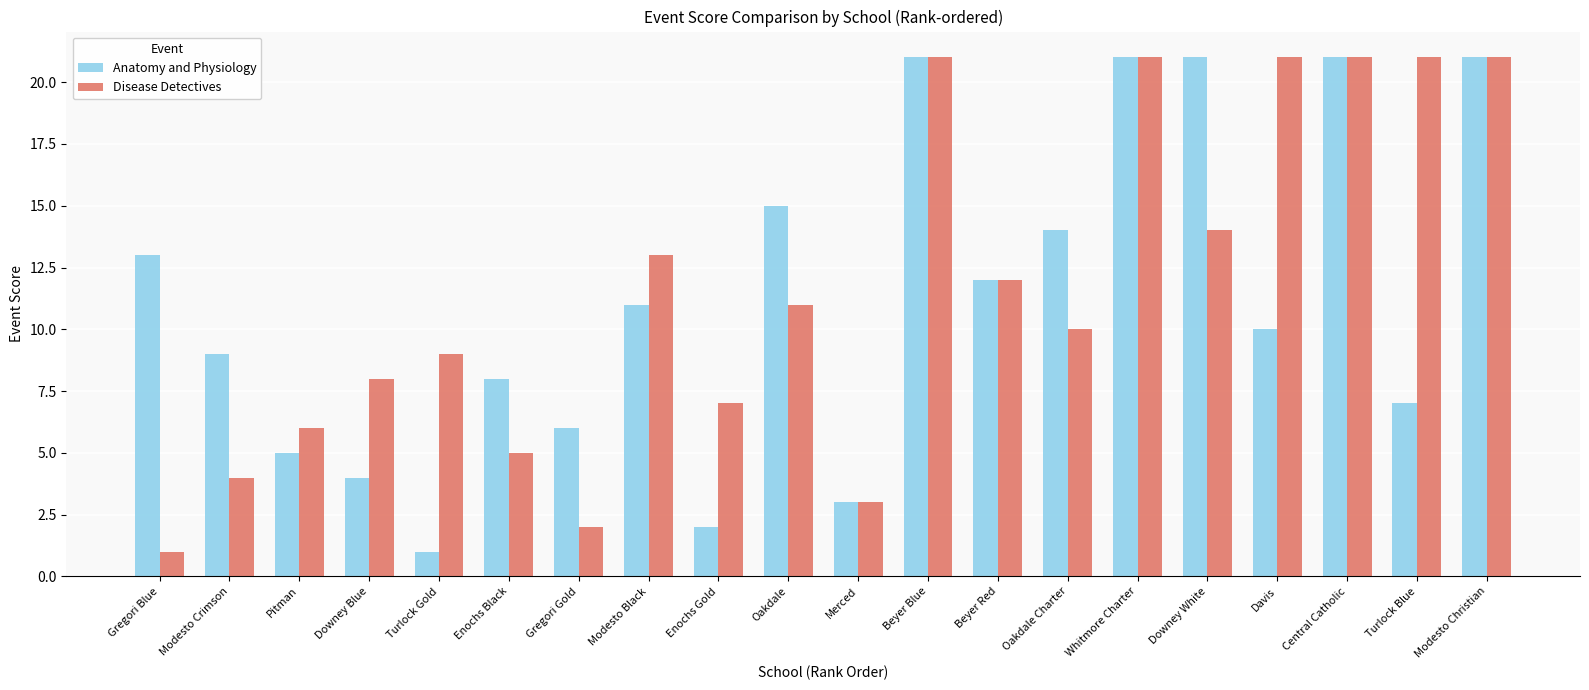

What is the minimum value for Anatomy and Physiology?

1